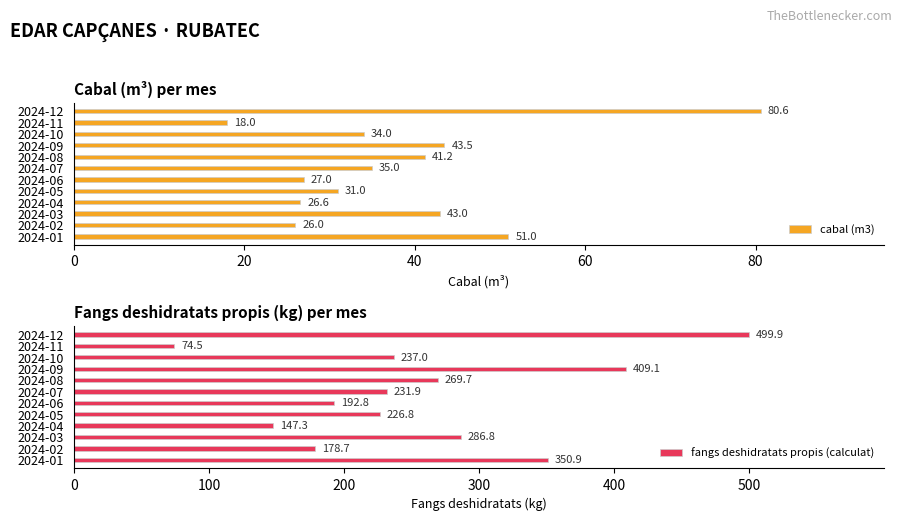

Is it true that fangs deshidratats propis (calculat) equals 147.3 at 2024-04?

True